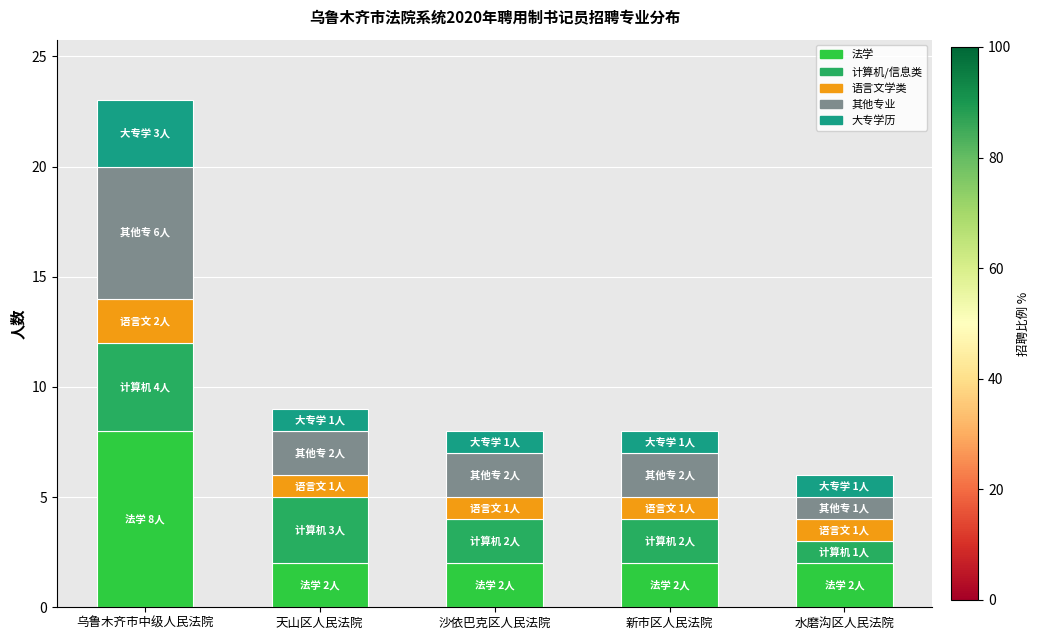

At which category is the sum across all series the highest?

乌鲁木齐市中级人民法院